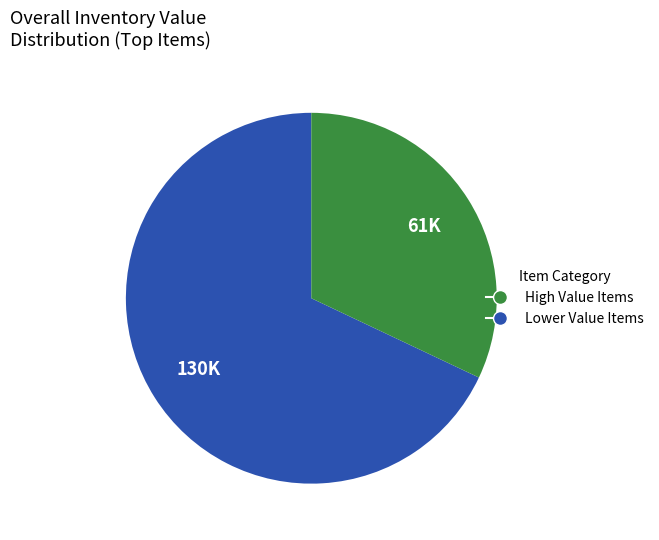

Is there a majority slice in this chart?

Yes